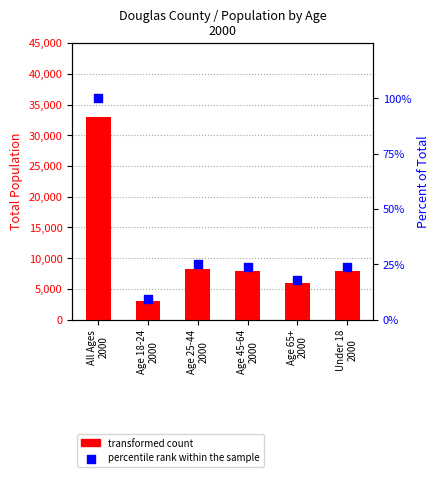

At which category is the sum across all series the highest?

All Ages
2000